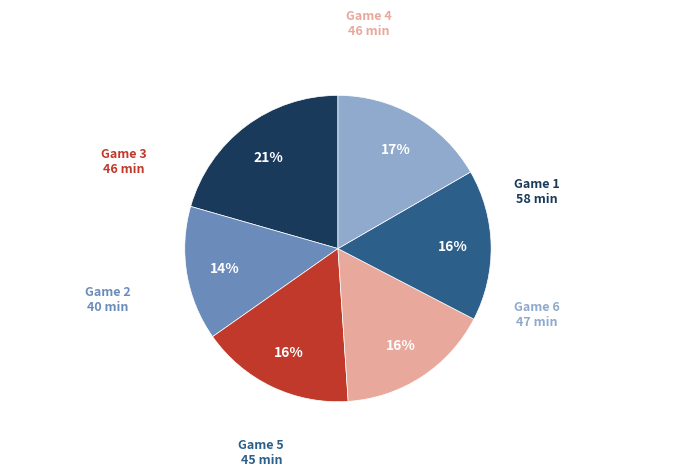

To the nearest percent, what percentage of the pie is Game 1?

21%